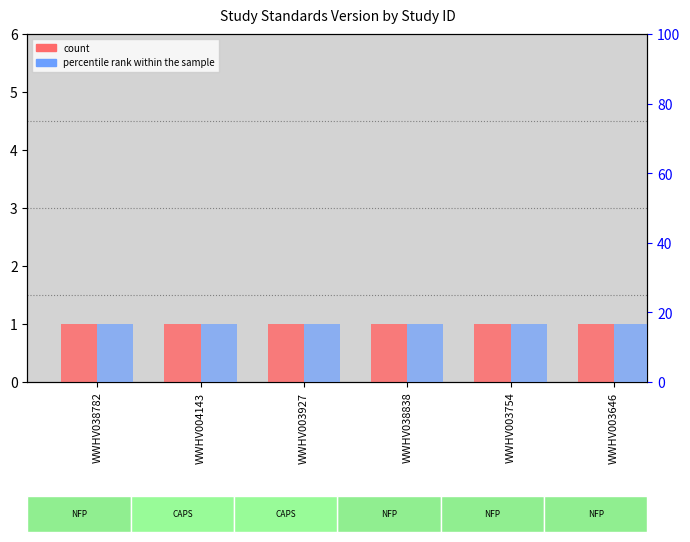

Which series has the widest spread of values?

count